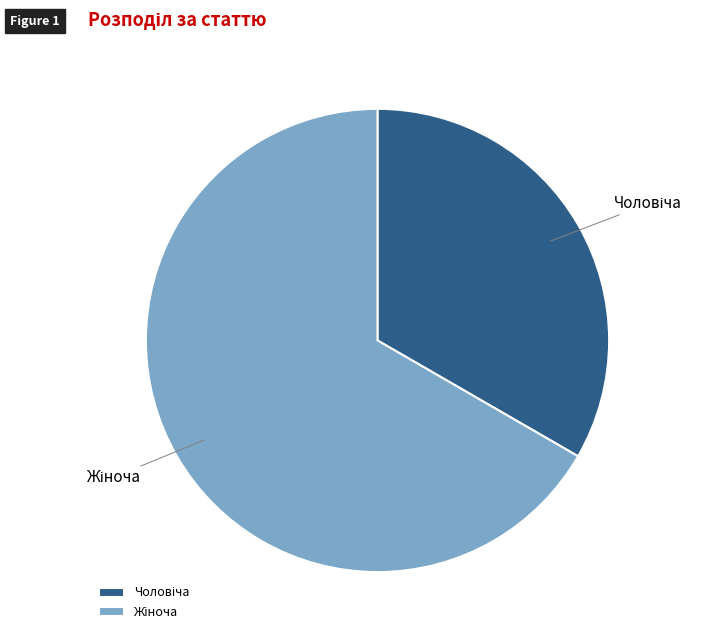

Is there any slice that represents more than half of the pie?

Yes